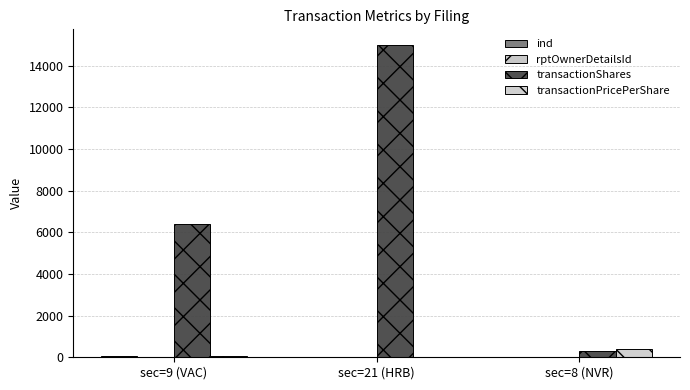

The ind series shows 47.0 at sec=9 (VAC). True or false?

True